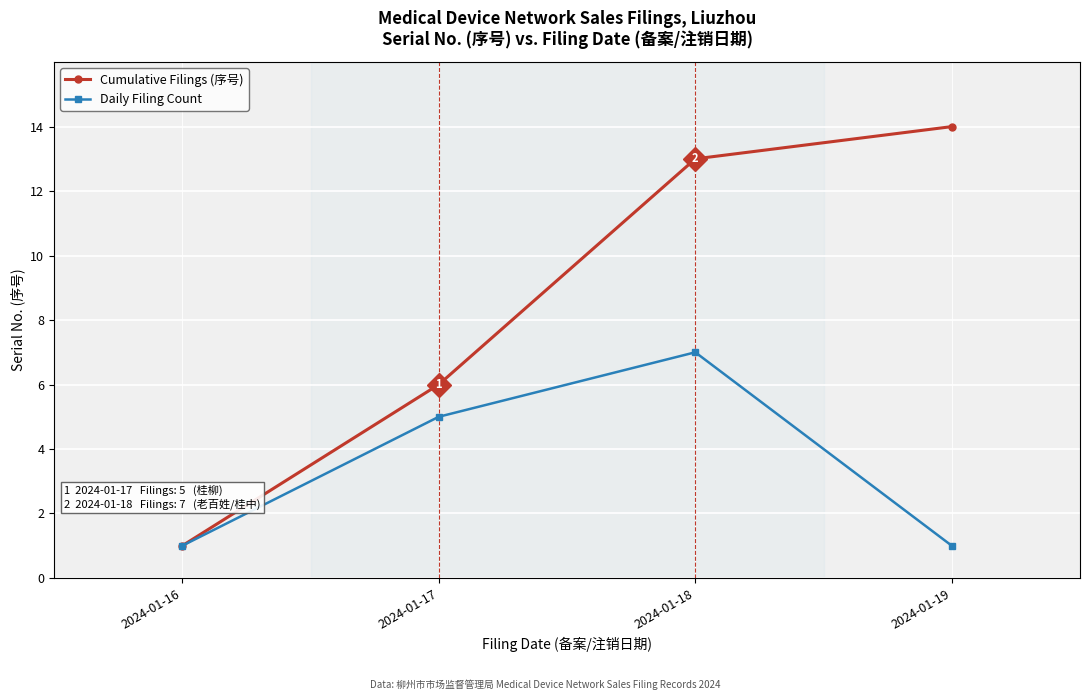

What is the sum of the Cumulative Filings (序号) values at 2024-01-16 and 2024-01-17?

7